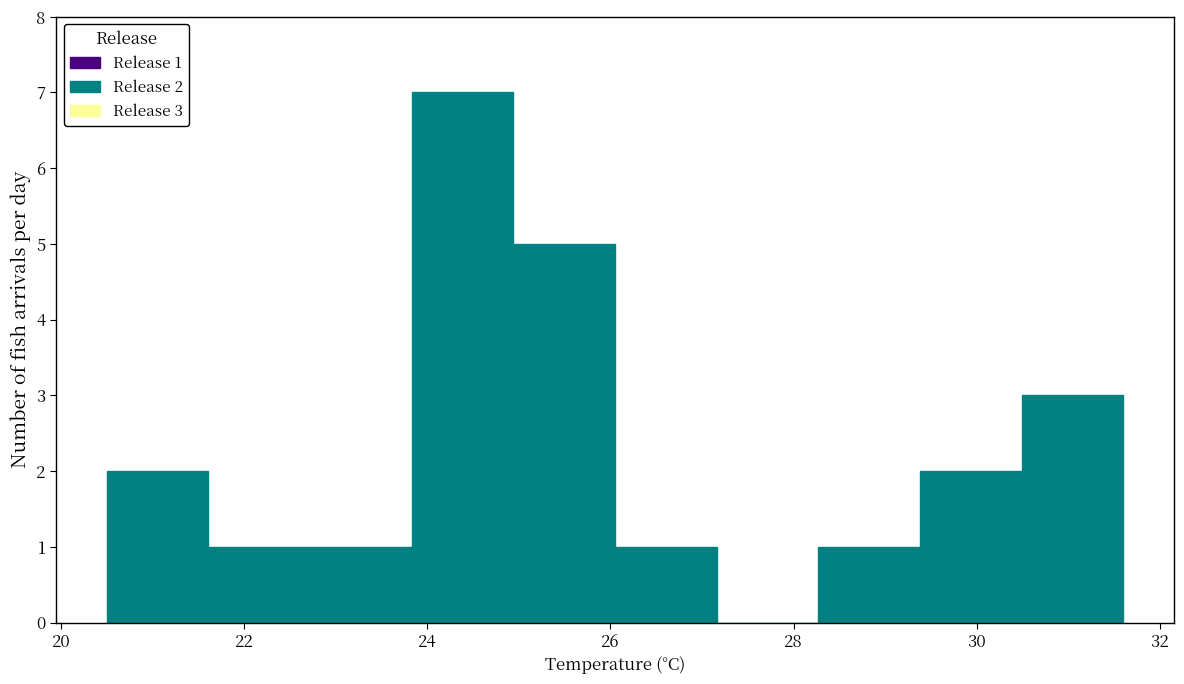

Over which range of the x-axis is the bar tallest?

23.8 to 25.0